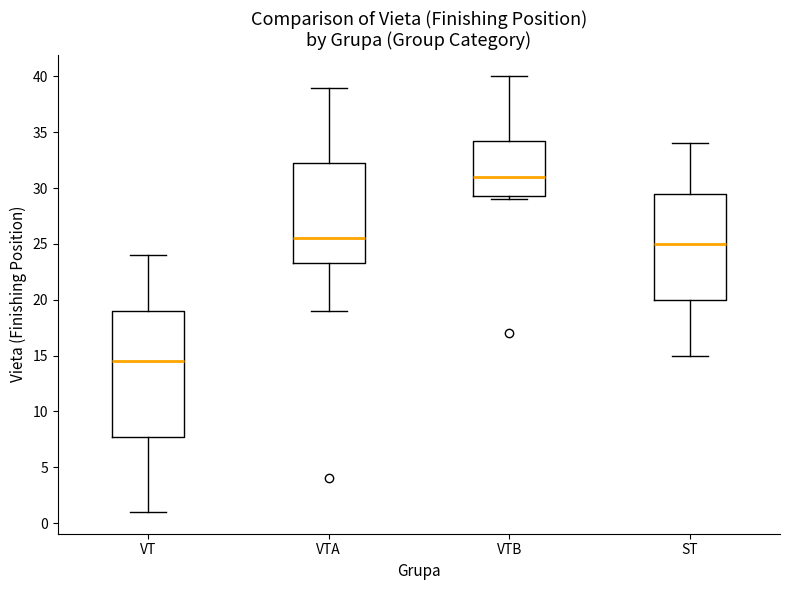

Which box has the highest median line?

VTB